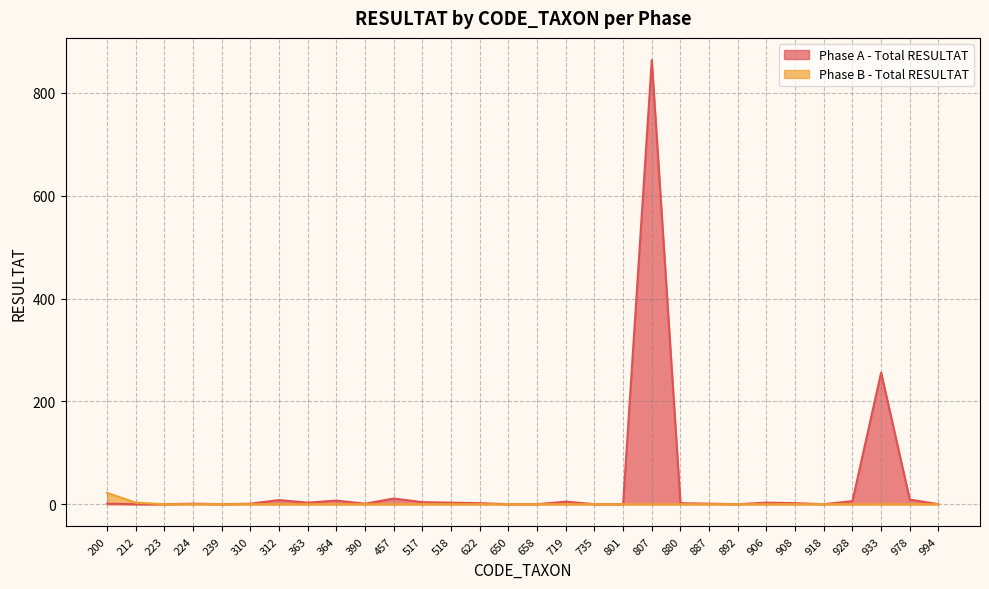

List the series in order of their peak value, lowest first.

Phase B - Total RESULTAT, Phase A - Total RESULTAT